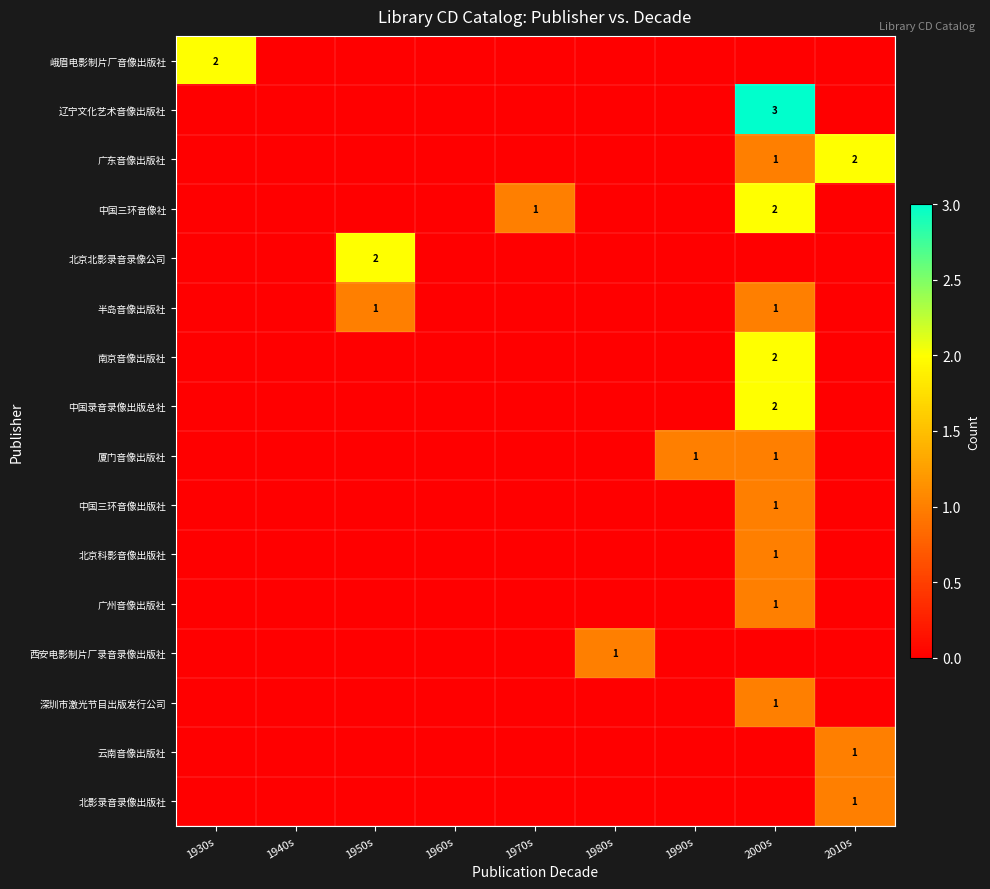

True or false: 辽宁文化艺术音像出版社 has a value of 0 at 1990s.

True